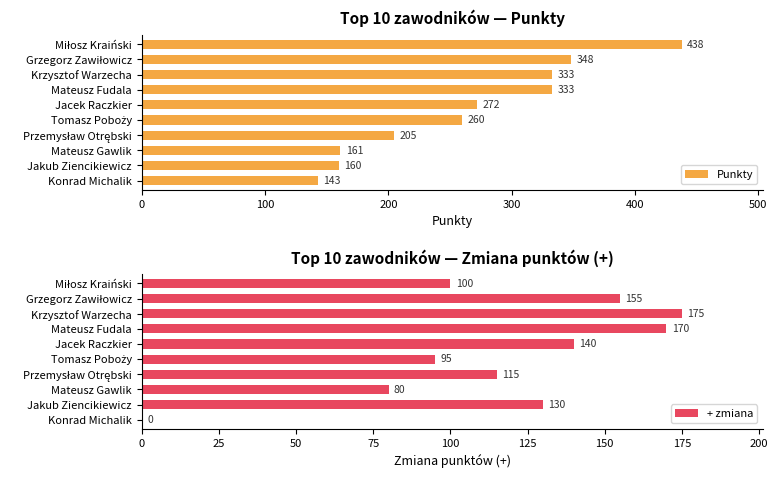

Is it true that Punkty equals 104 at Jakub Ziencikiewicz?

False